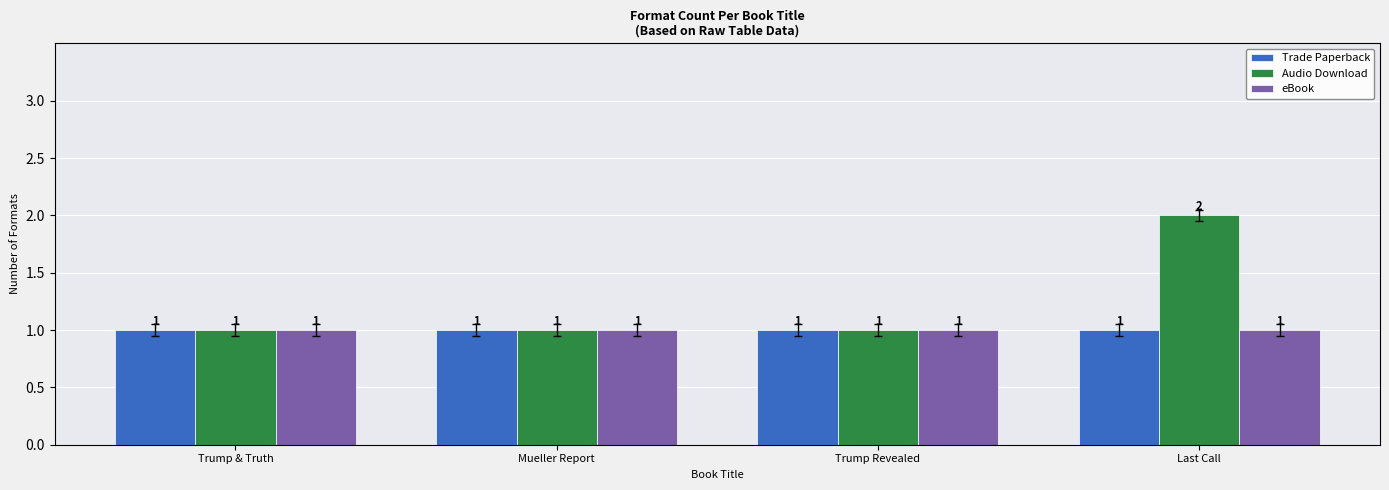

Which series has the largest range (max minus min)?

Audio Download